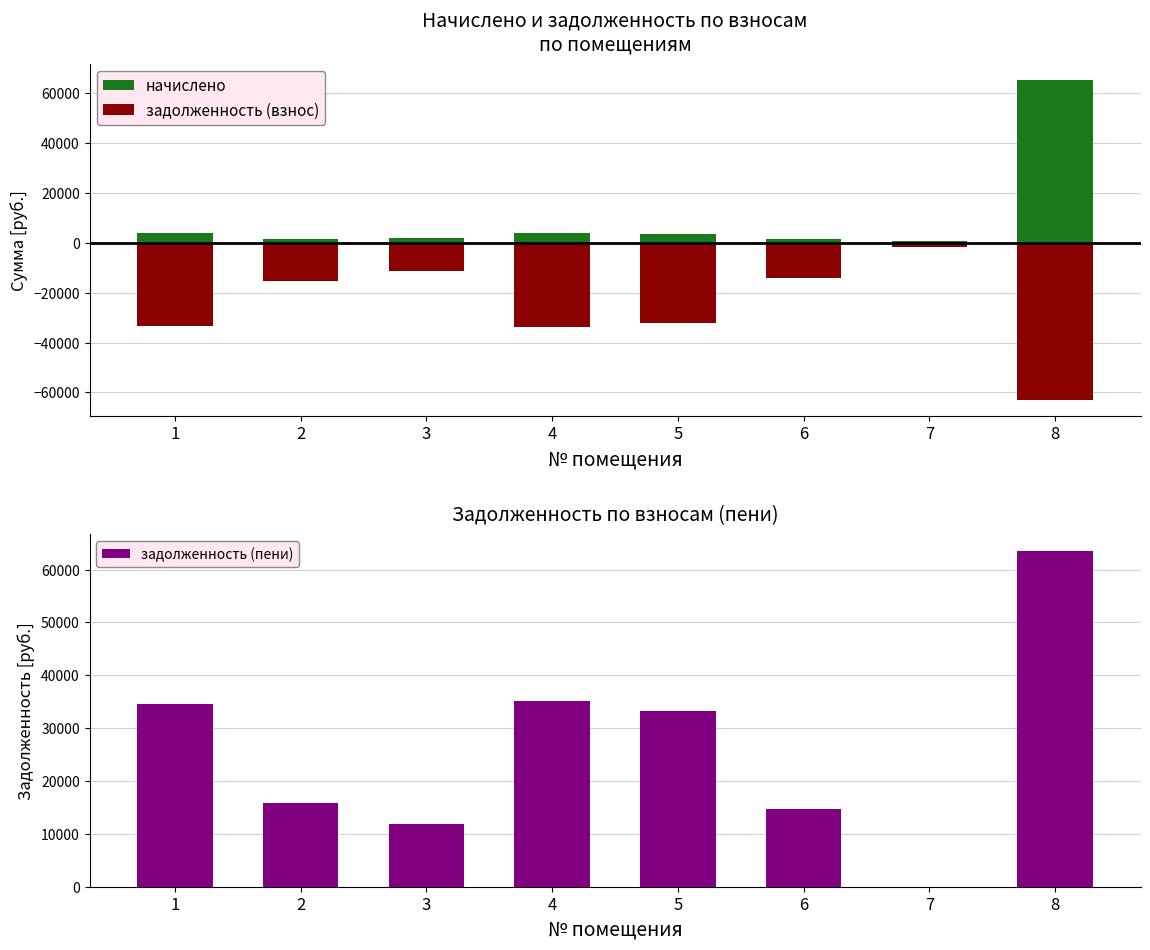

At which label does начислено reach its minimum?

7